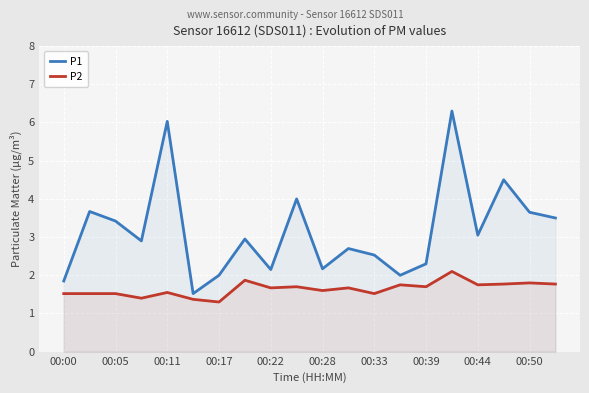

What is the maximum value shown in the chart?

6.3